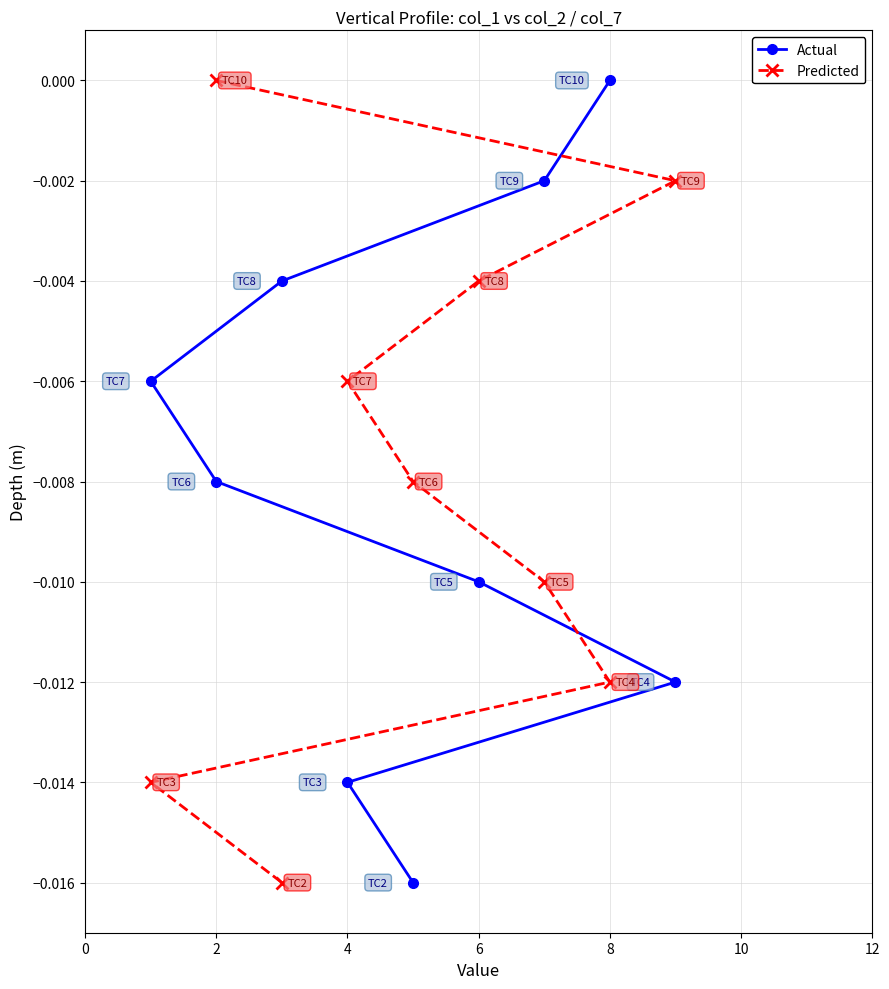

Which series has the largest total across all categories?

Actual